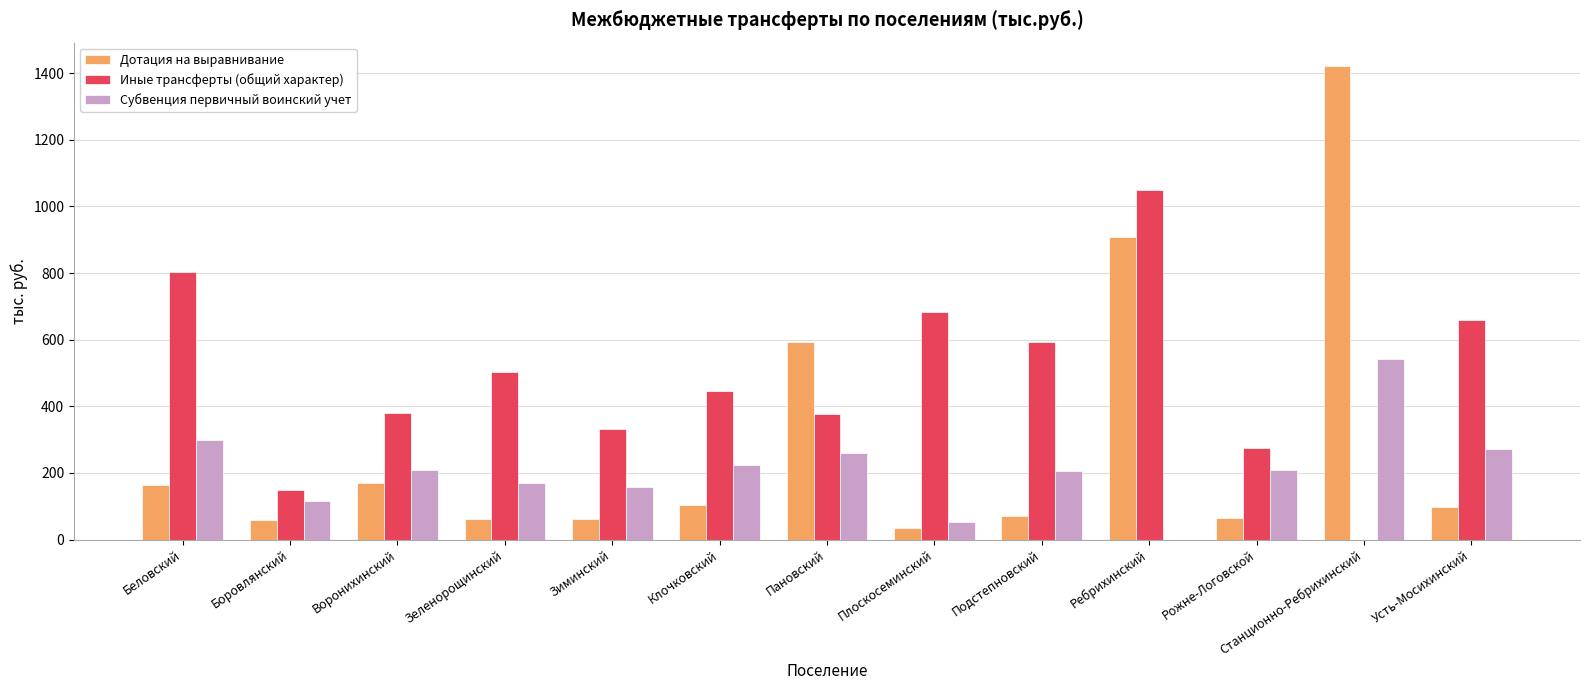

Does the chart contain stacked bars?

No